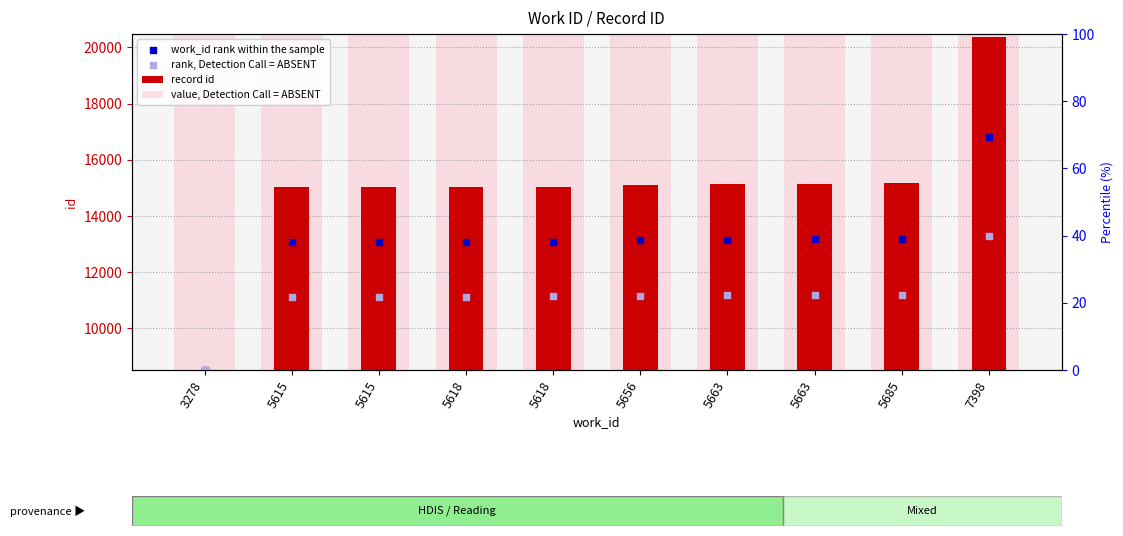

Which series has the widest spread of Y values?

record id